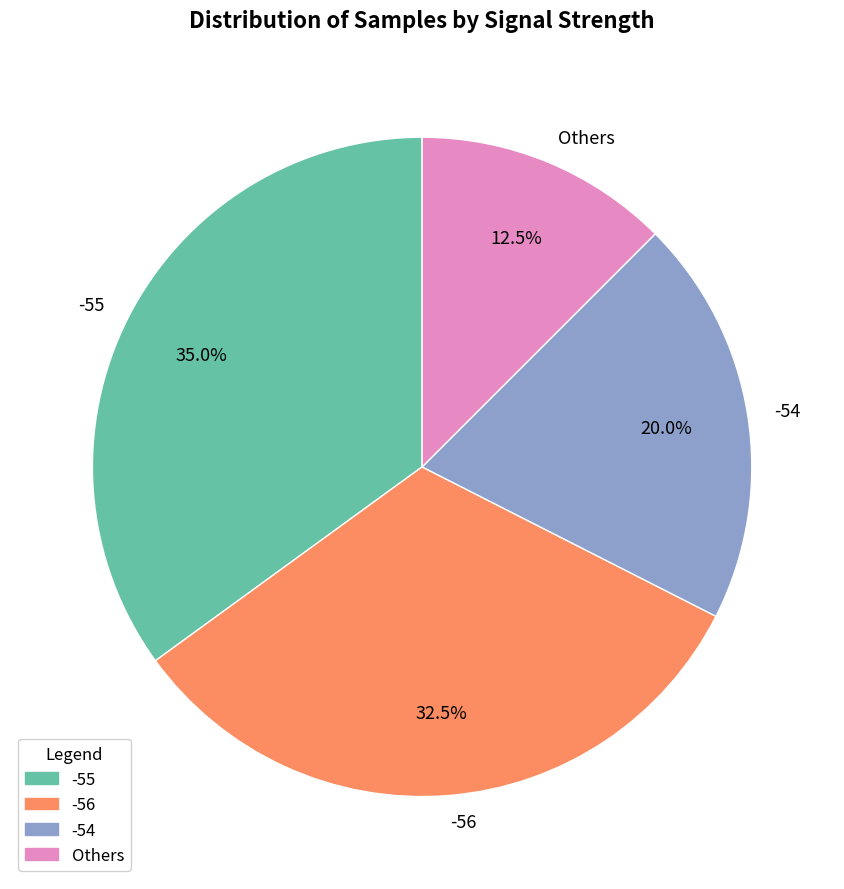

Is the sum of Others and -56 greater than half?

No